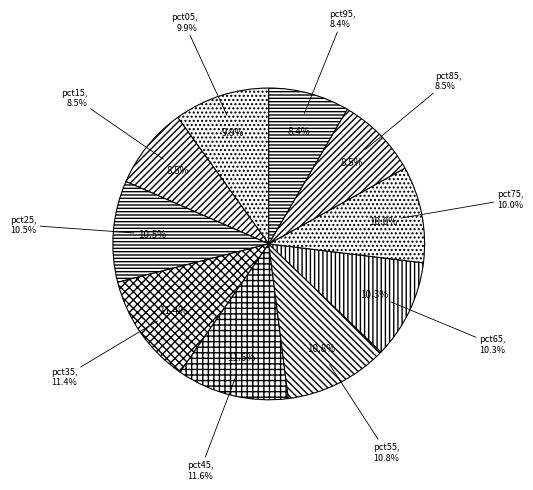

What percentage is the pct65 slice, to the nearest percent?

10%